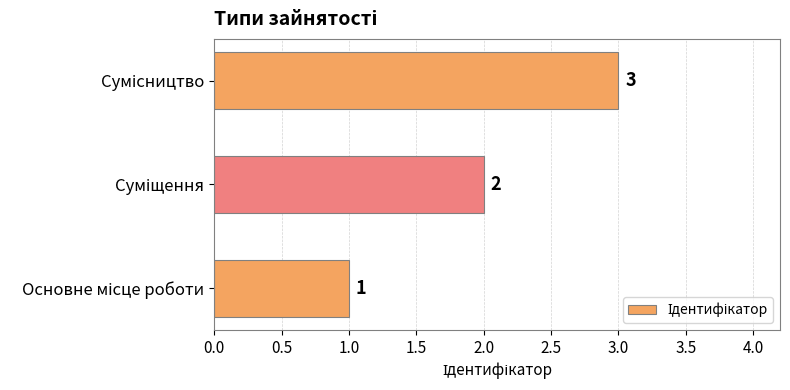

Count the values in the range 1 to 3.

3